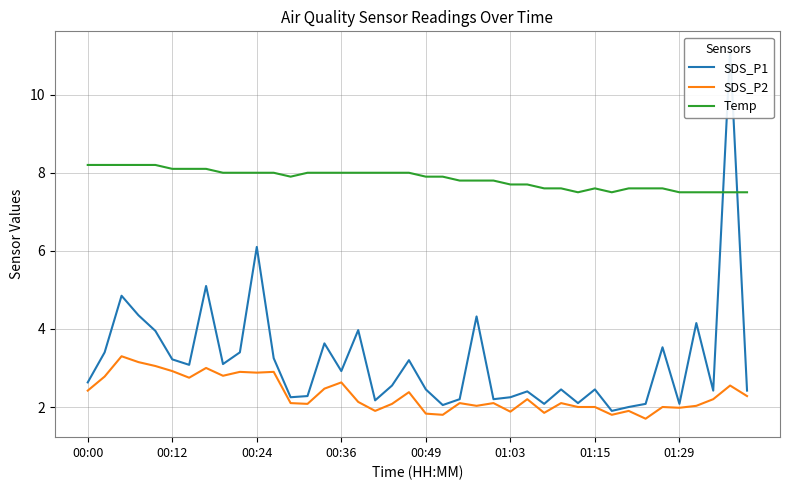

At which category is the sum across all series the highest?

38